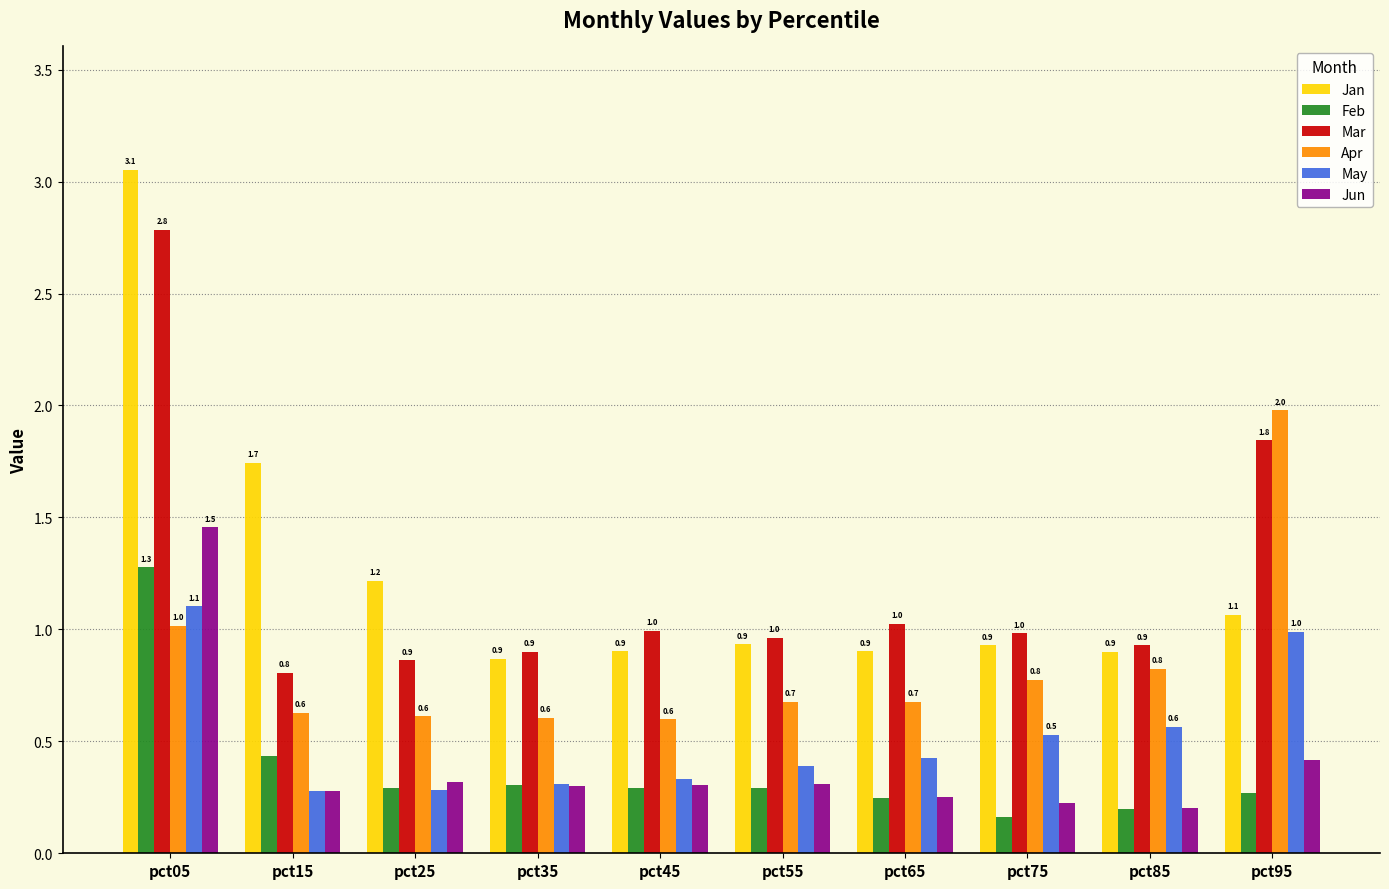

How many bars are there in total?

60